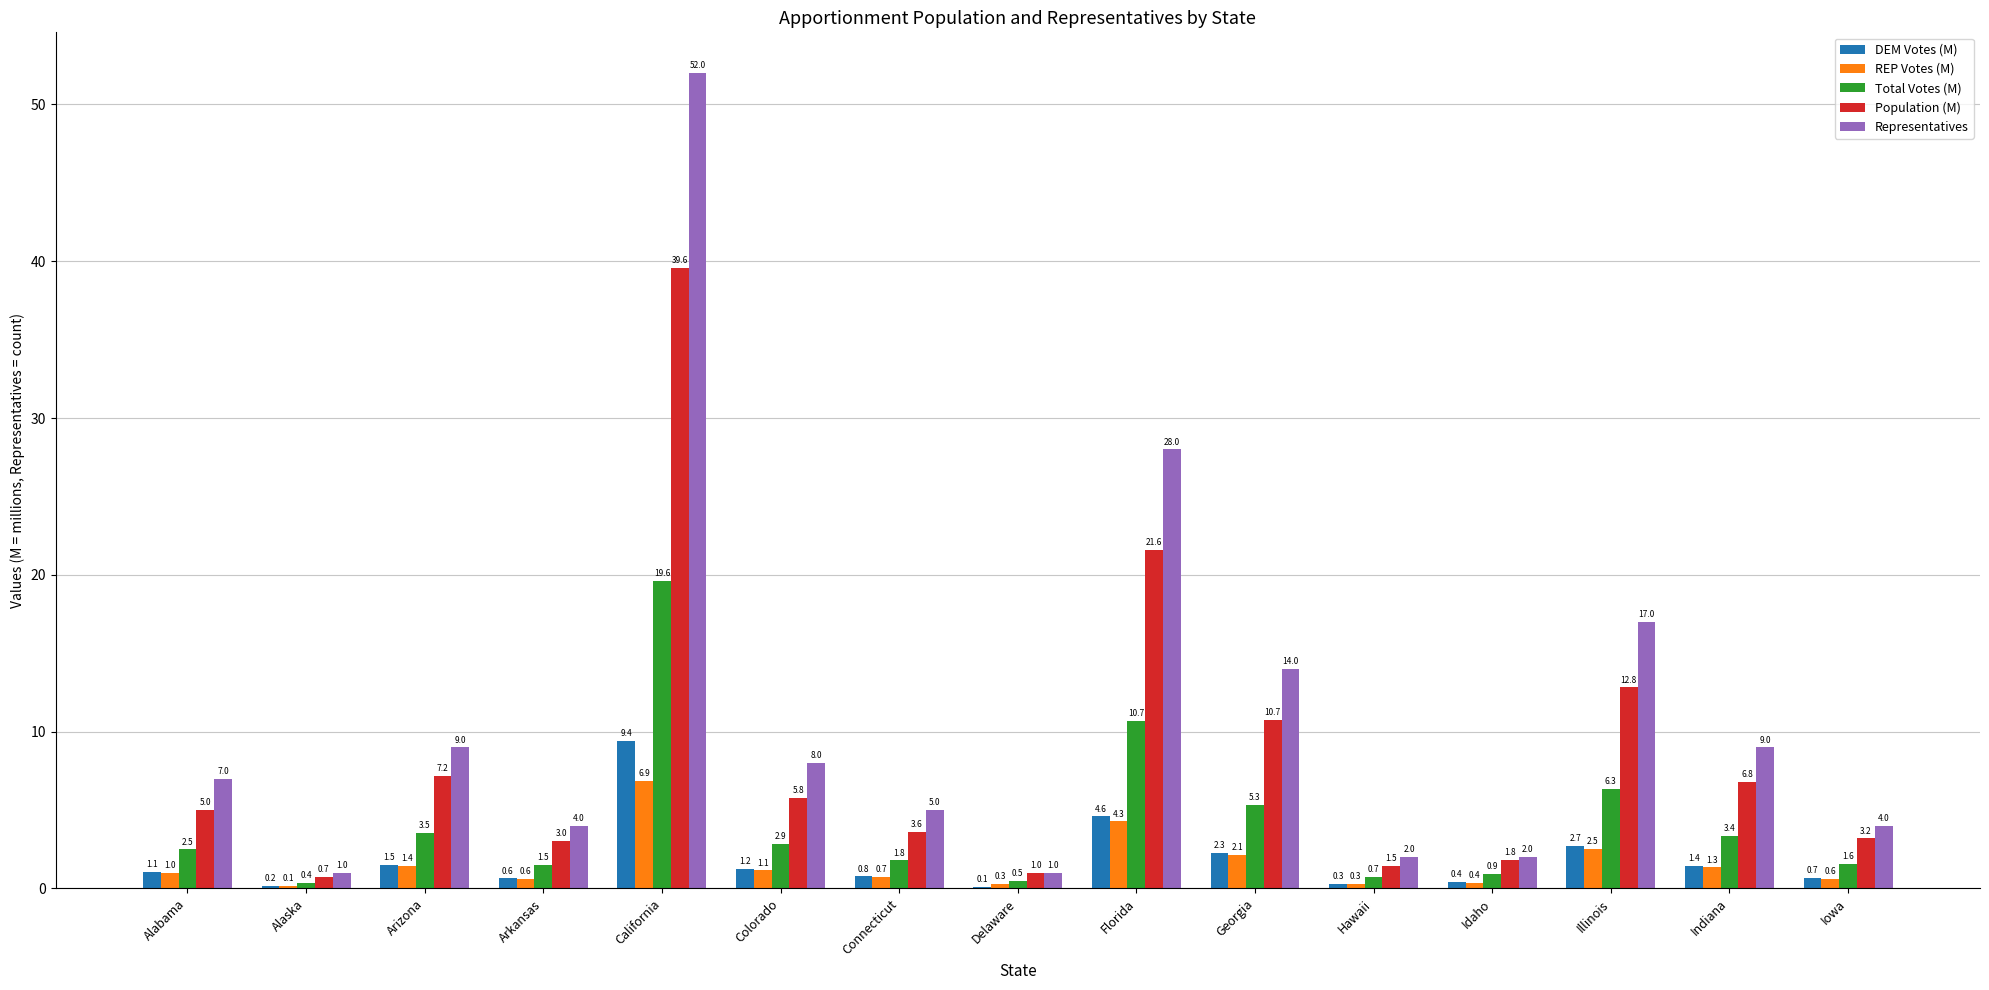

The Total Votes (M) series shows 0.9 at Idaho. True or false?

True